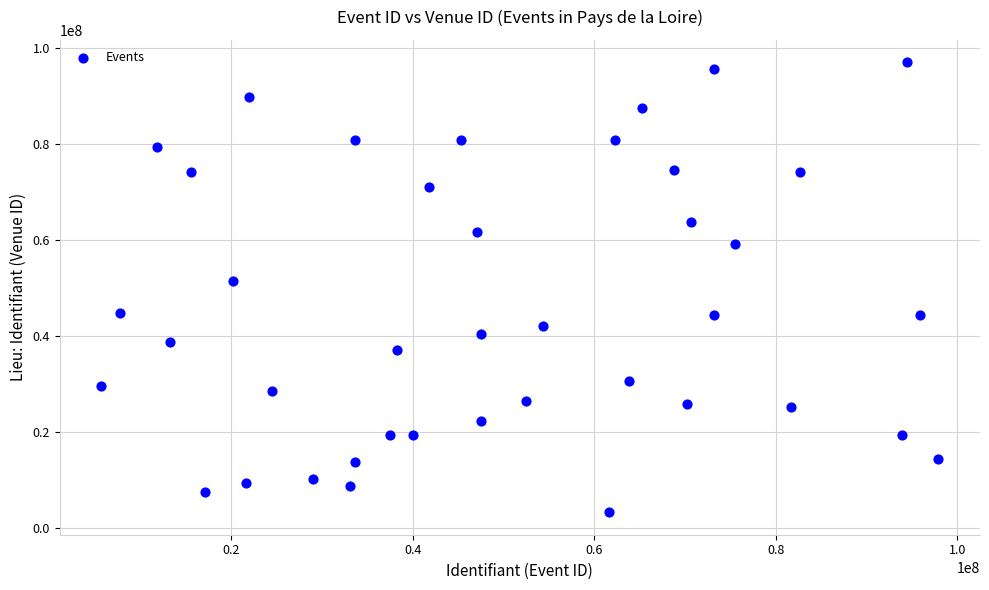

What Y value in the scatter plot is closest to 50119663?

51512912